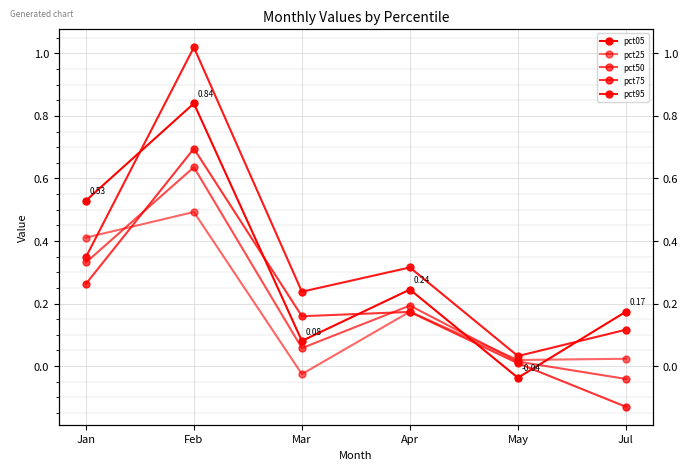

True or false: pct75 has more than 0 points higher than both neighbors.

True